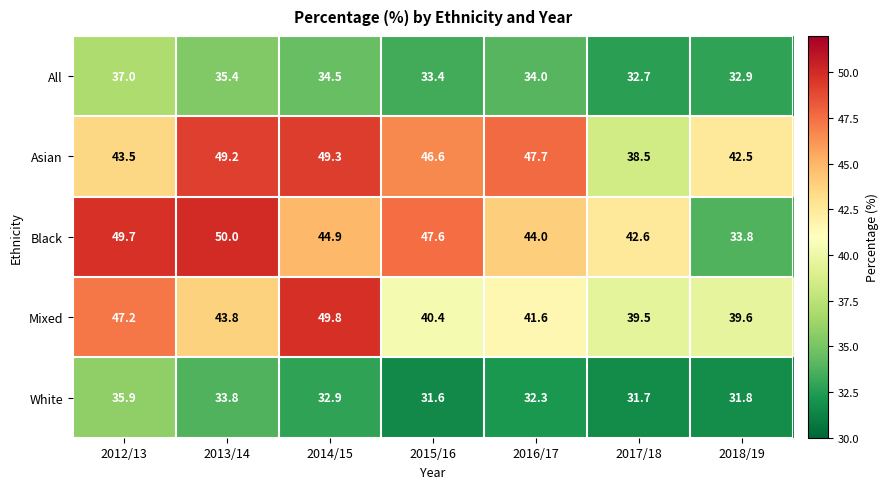

What is the total value across all series at 2018/19?

180.6